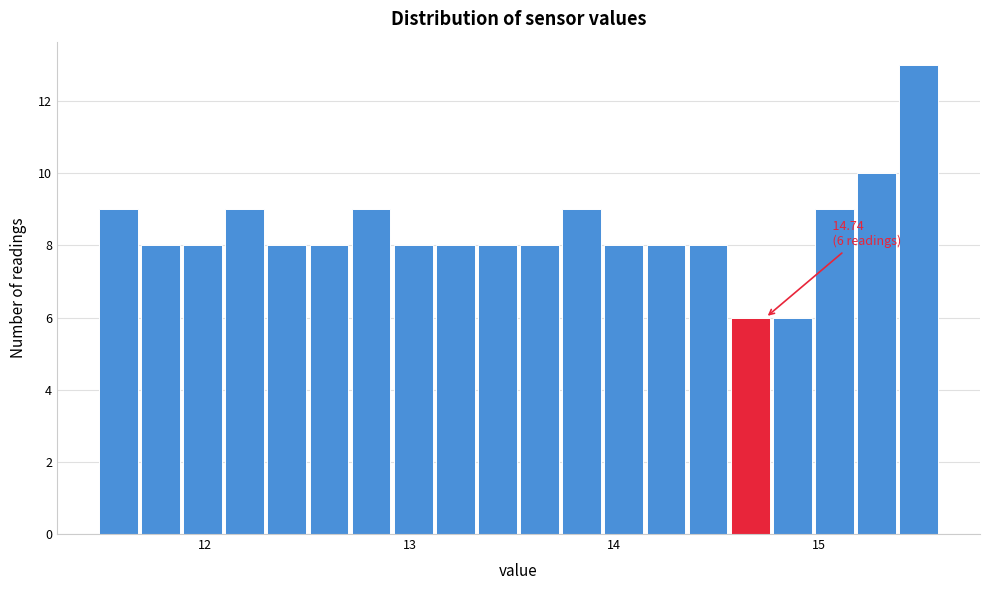

Around what value on the x-axis is the tallest bar? Give the approximate position of its centre, as read against the axis.

15.5